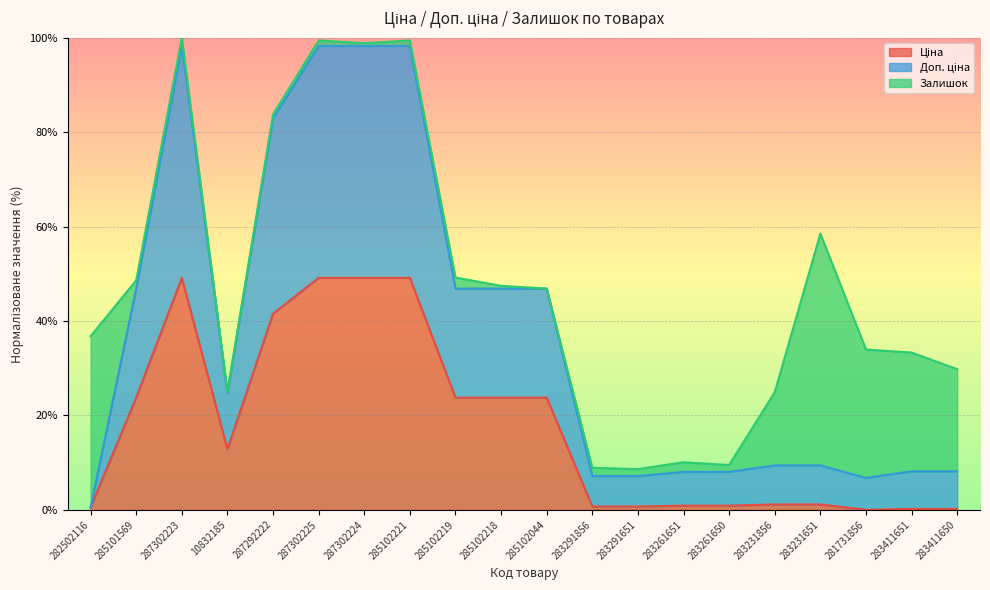

True or false: Ціна has a value of 48.4 at 285102219.

True